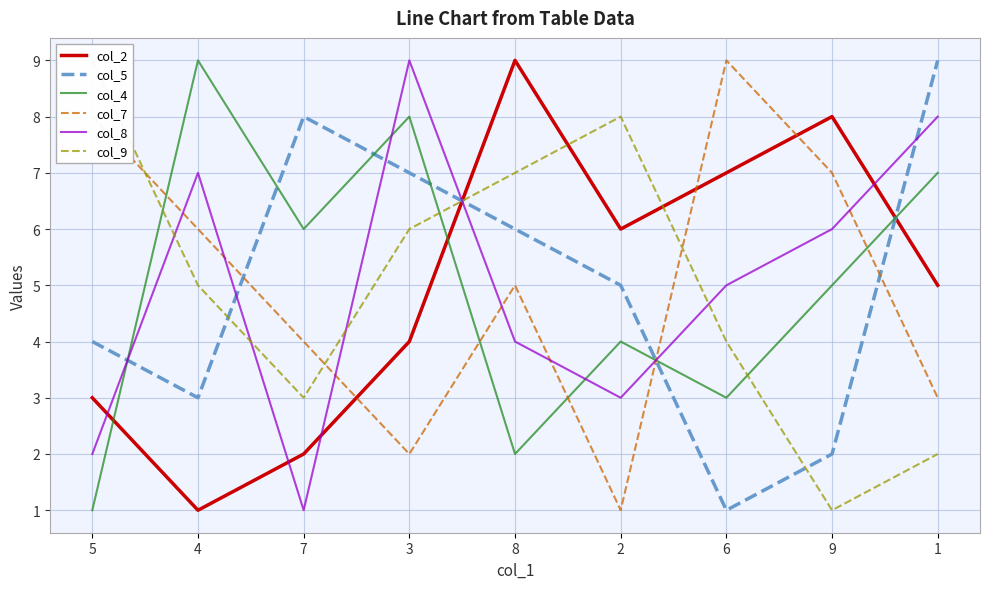

Which series changed the most between 5 and 4?

col_4